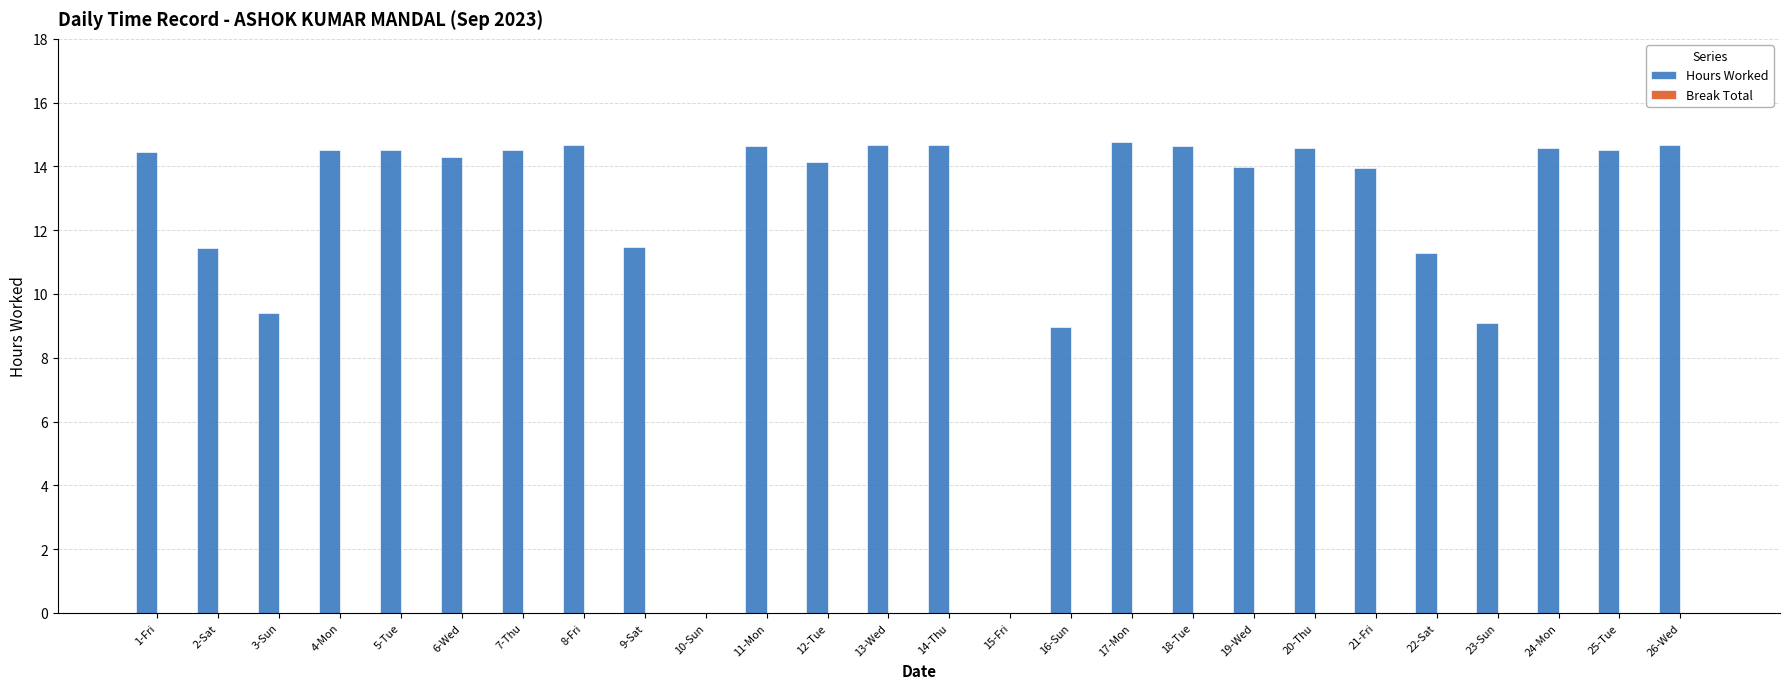

Is it true that the value at 4-Mon is 23.5?

False